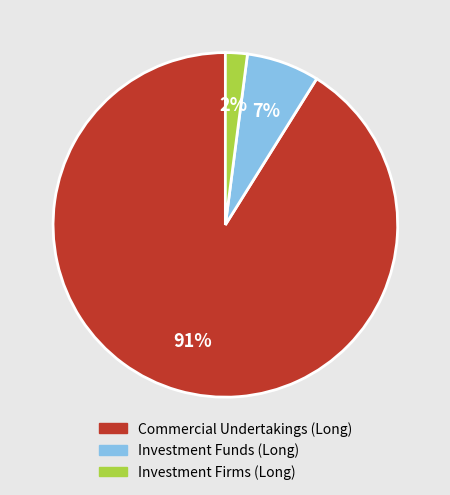

To the nearest percent, what is the combined percentage of Investment Firms (Long) and Commercial Undertakings (Long)?

93%